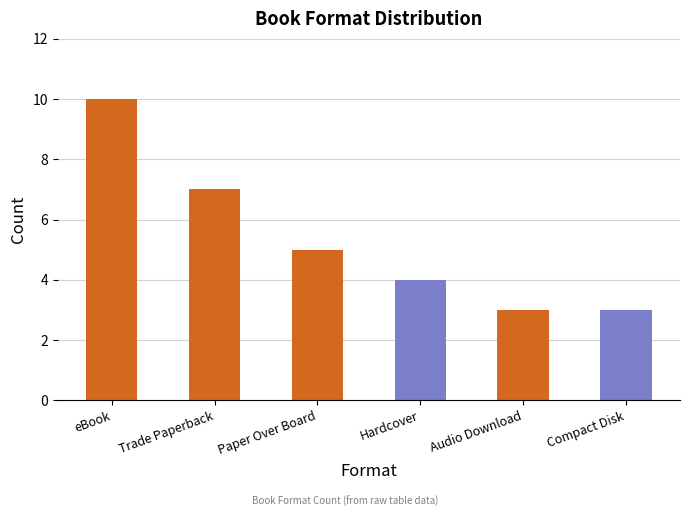

What is the label of the 3rd bar from the right?

Hardcover